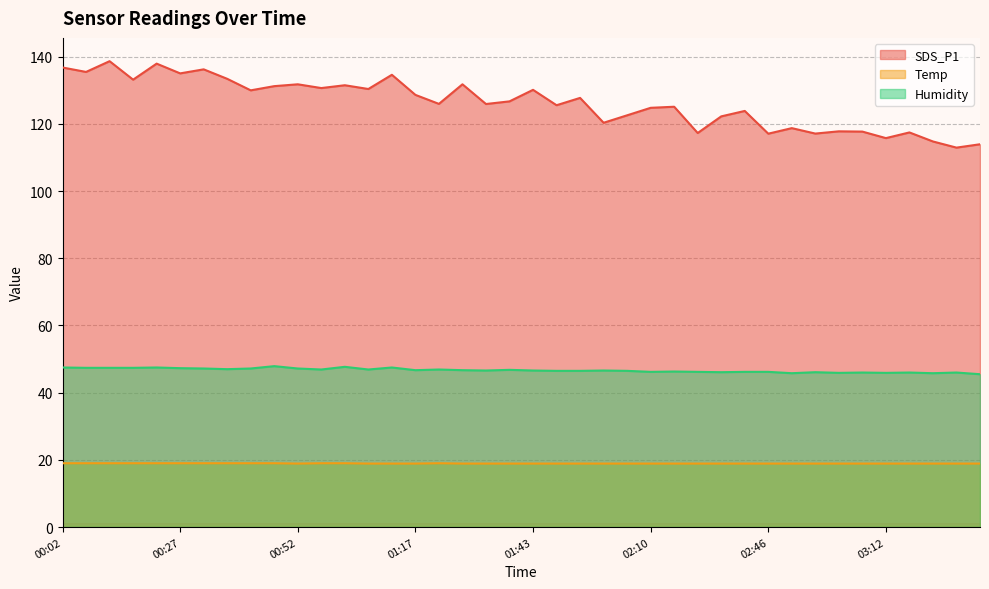

Where is the first local minimum for Humidity?

00:37